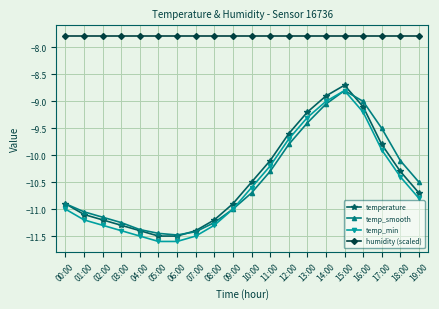

Is it true that temperature equals -2.0 at 12:00?

False